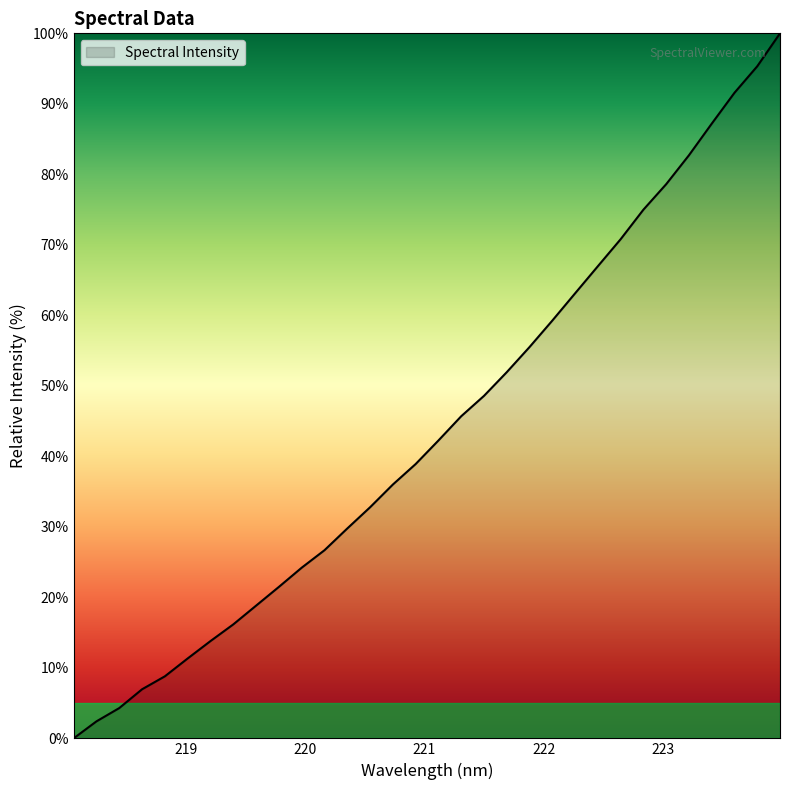

How many positive values are there?

31